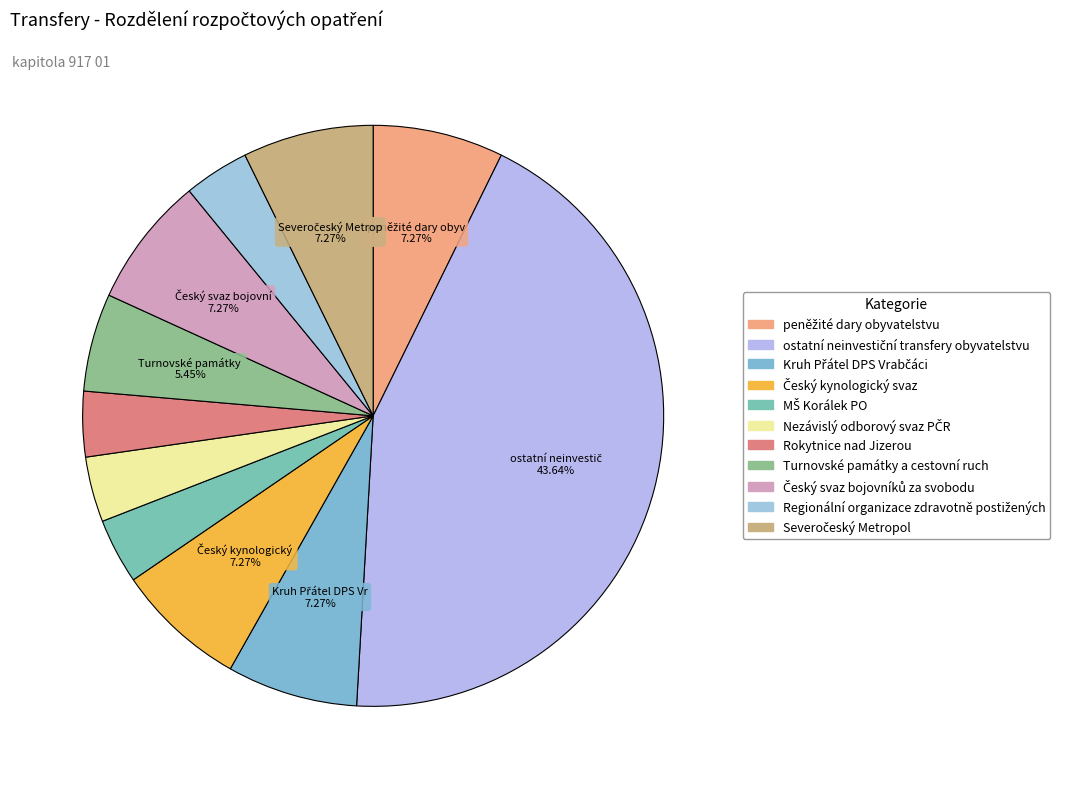

How many segments does this pie chart have?

11